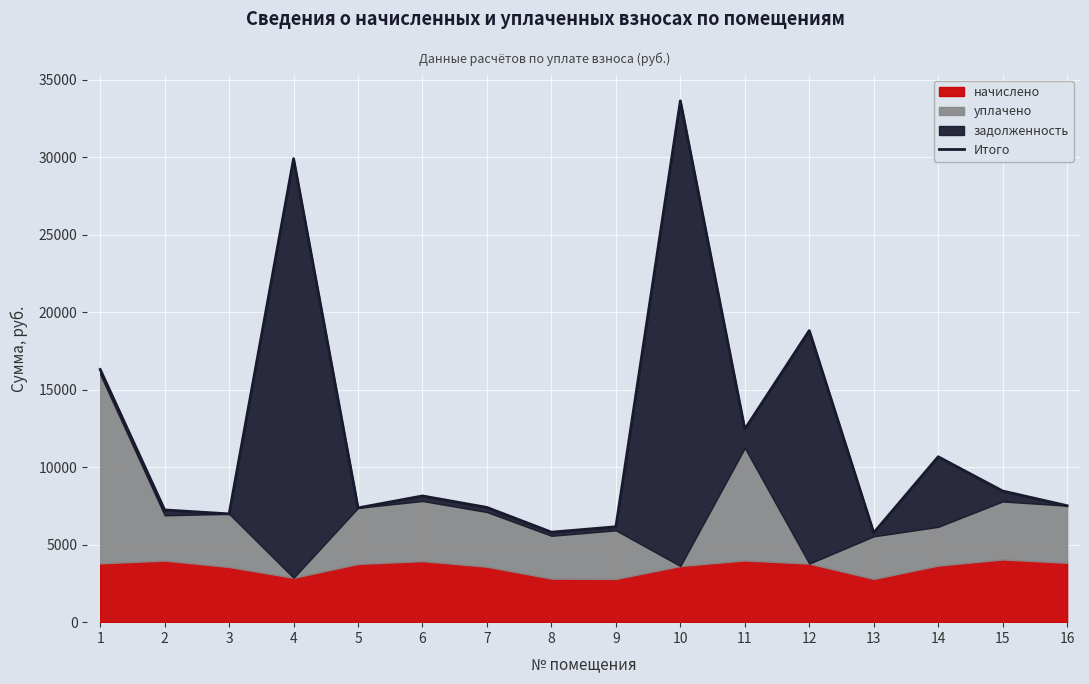

What is the ratio of the value at 4 to the value at 1?

1.8